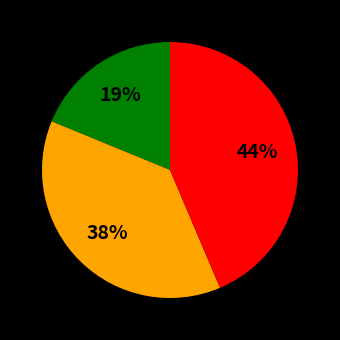

Does any single category account for the majority?

No